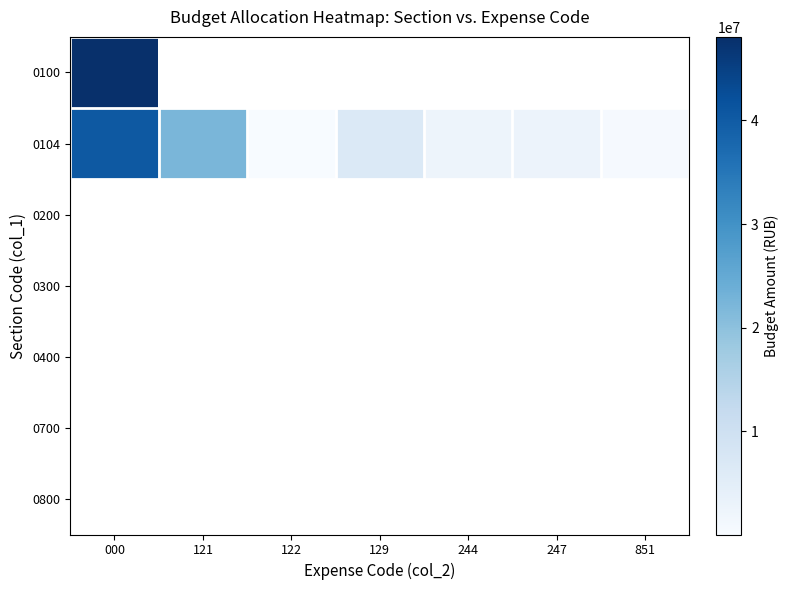

Which label corresponds to the smallest value in the chart?

122